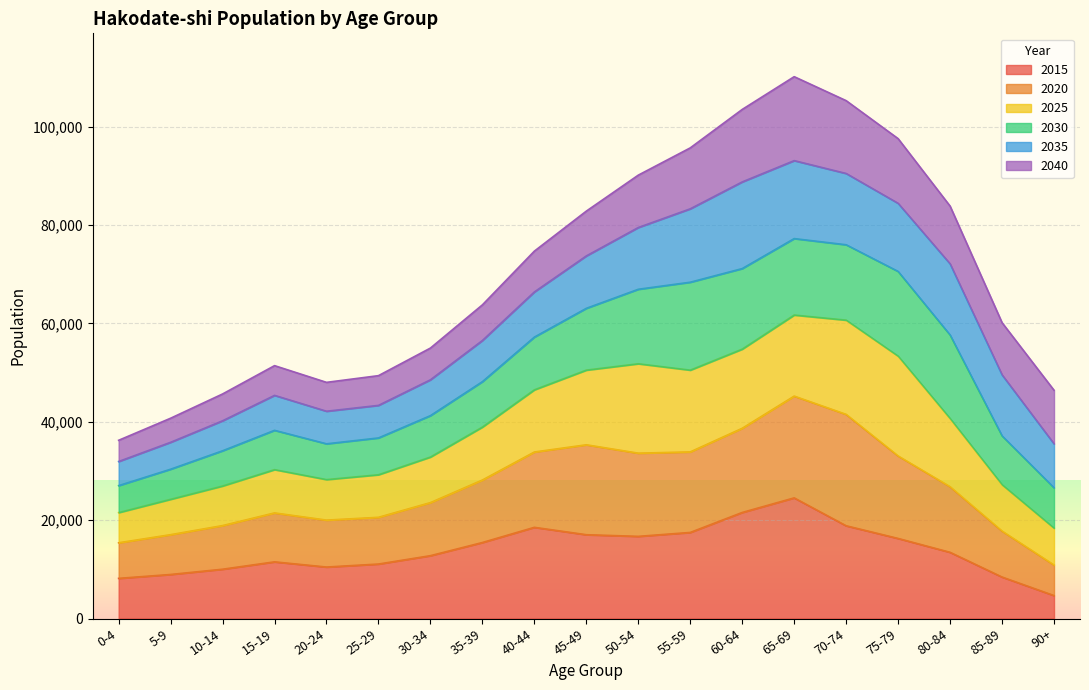

At which label does 2015 reach its peak?

65-69